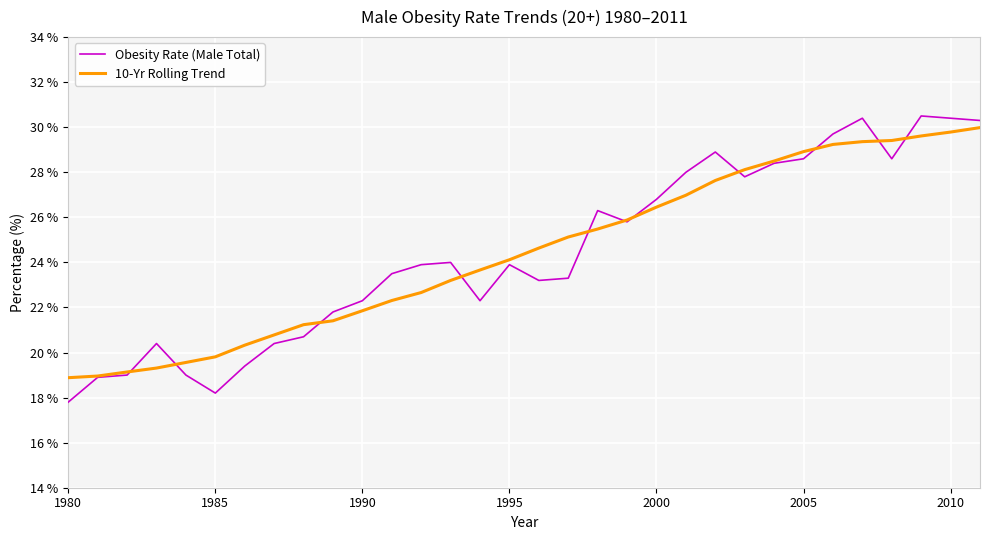

What is the smallest value displayed?

17.8